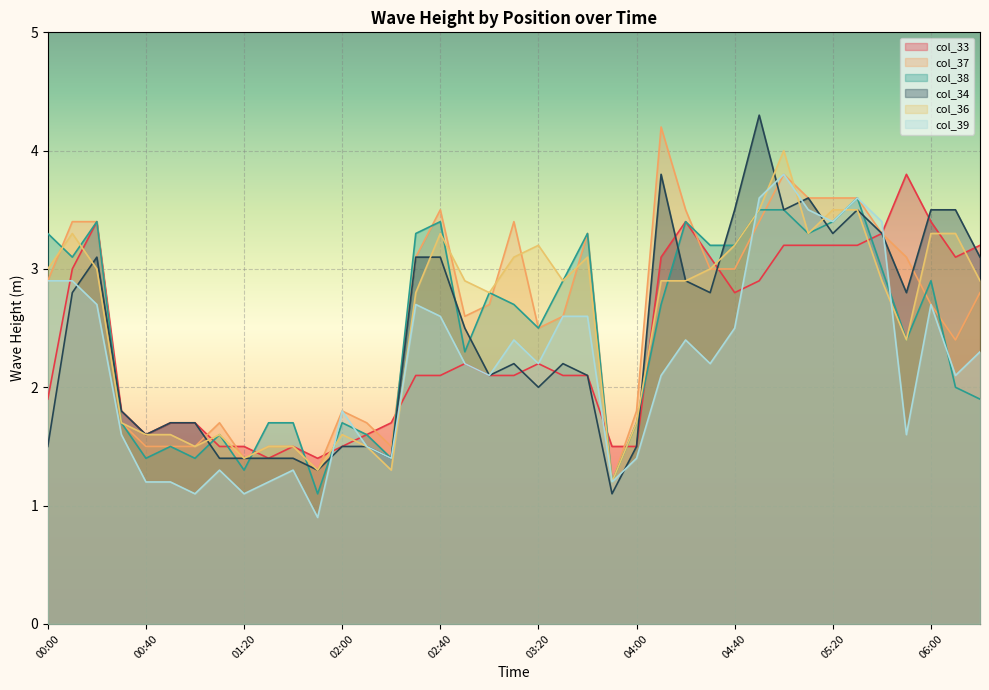

True or false: col_39 has more than 1 interior local peaks.

True